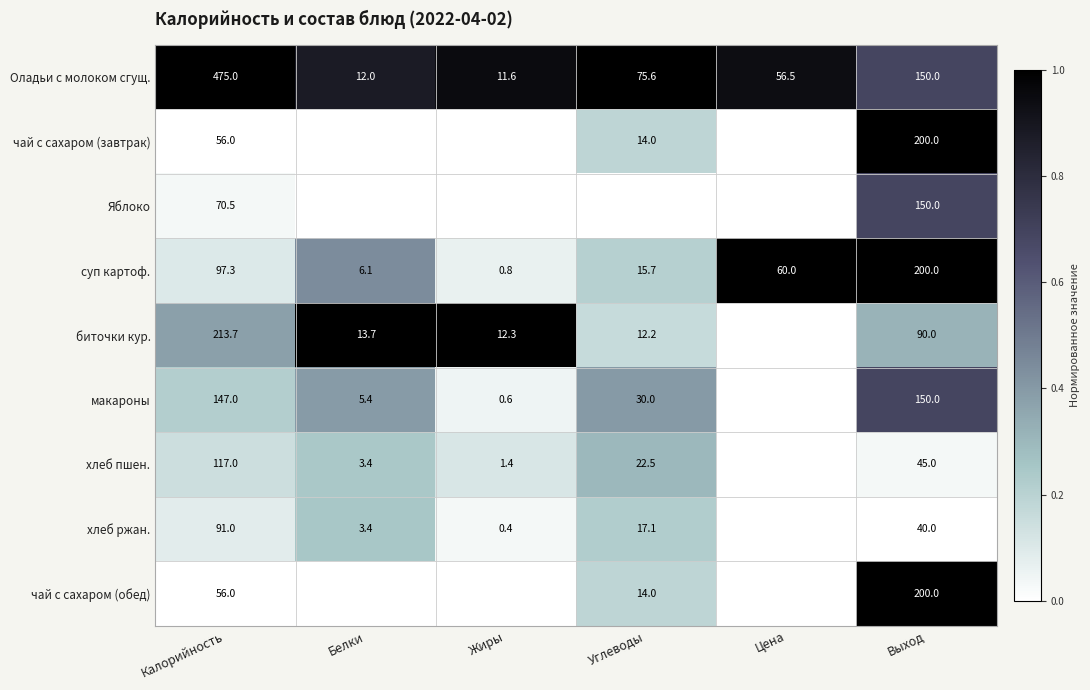

What is the sum of all Оладьи с молоком сгущ. values?

780.7